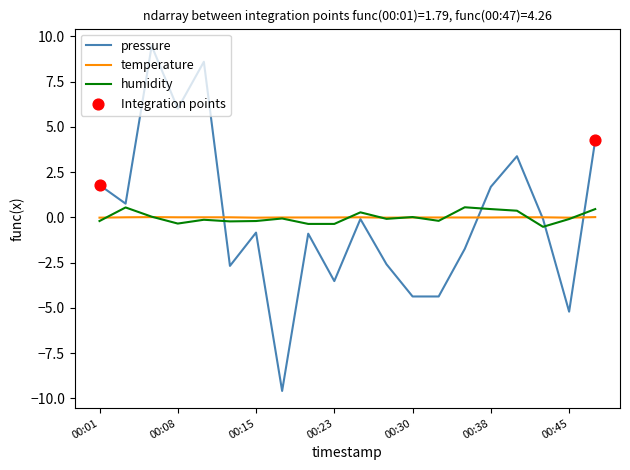

What is the maximum value shown in the chart?

9.5